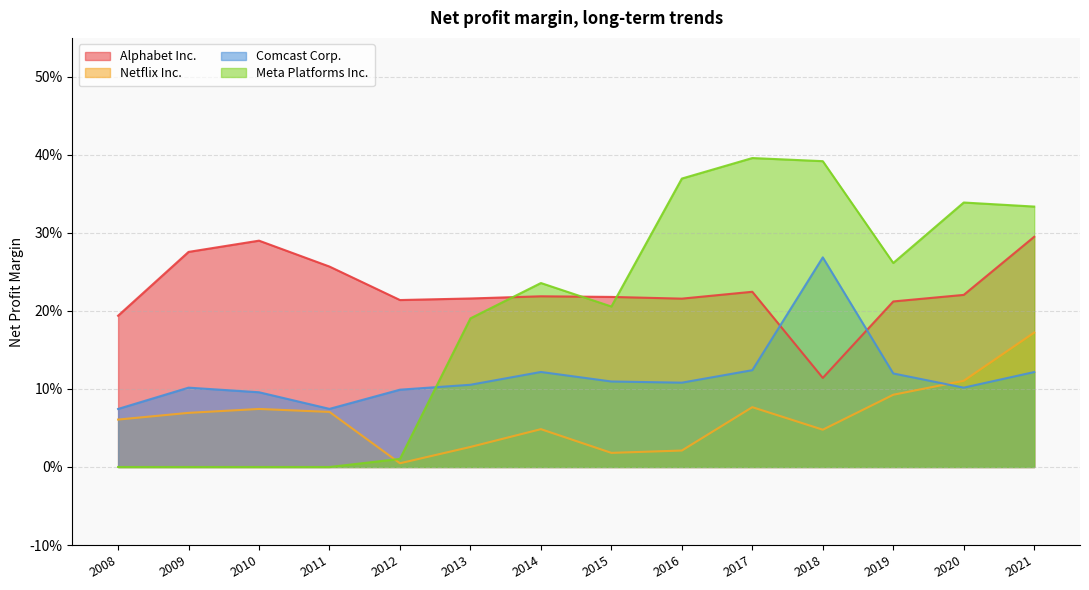

Rank the series by their average value, from highest to lowest.

Alphabet Inc., Meta Platforms Inc., Comcast Corp., Netflix Inc.